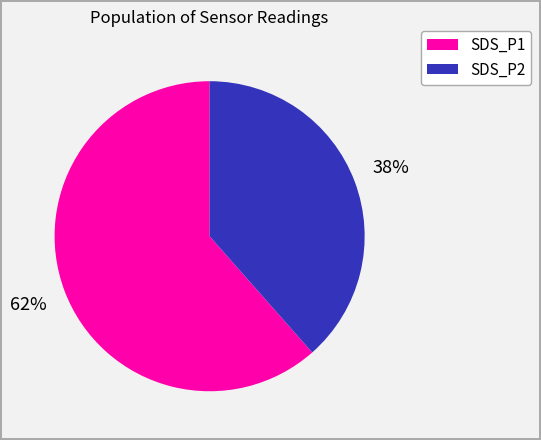

What percentage is the SDS_P2 slice, to the nearest percent?

38%